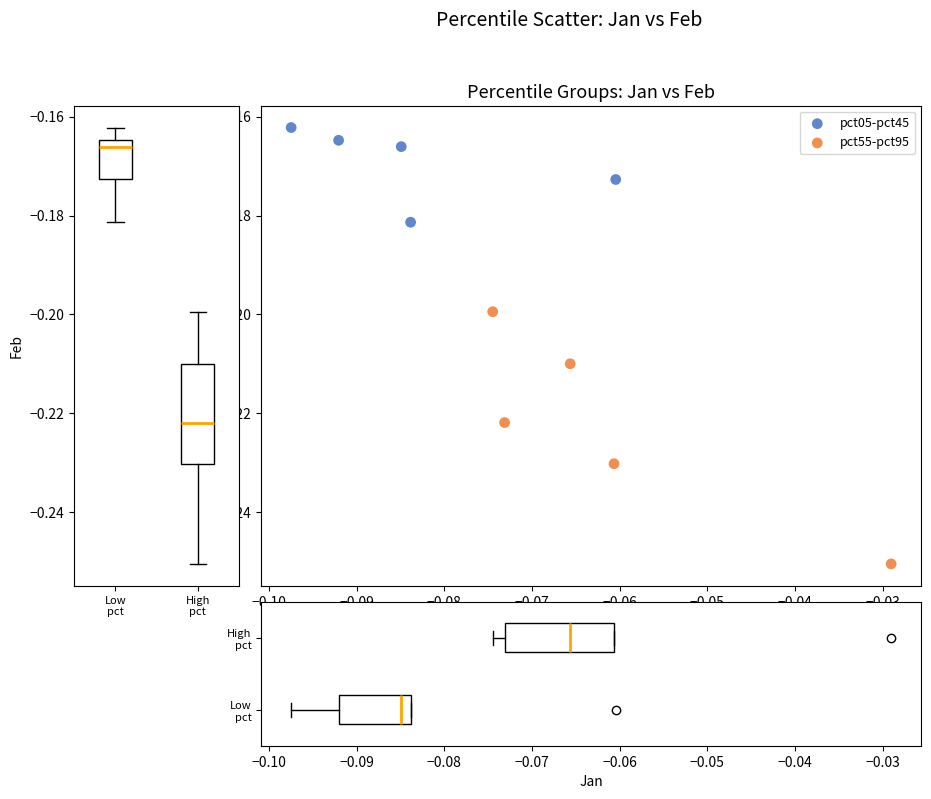

Which series reaches the minimum Y coordinate?

pct55-pct95